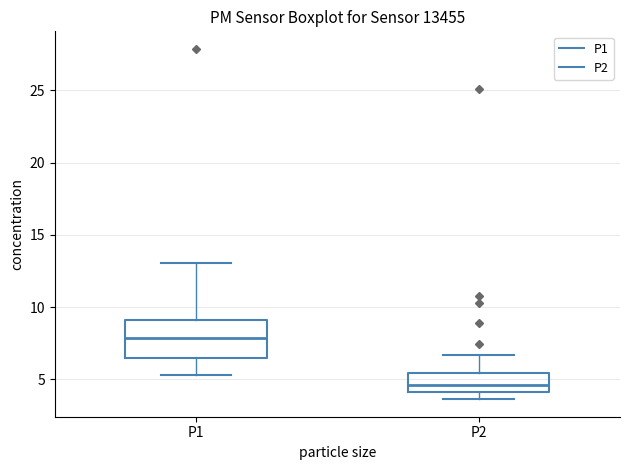

Reading left to right, read every box against the y-axis: the position of its median line, the range the box covers, and the ends of its whiskers. The values are not printed on the chart, so give them approximately, as read against the axis.

P1: median 8.0, box 6.5 to 9.0, whiskers 5.5 to 13.0
P2: median 4.5, box 4.0 to 5.5, whiskers 3.5 to 6.5